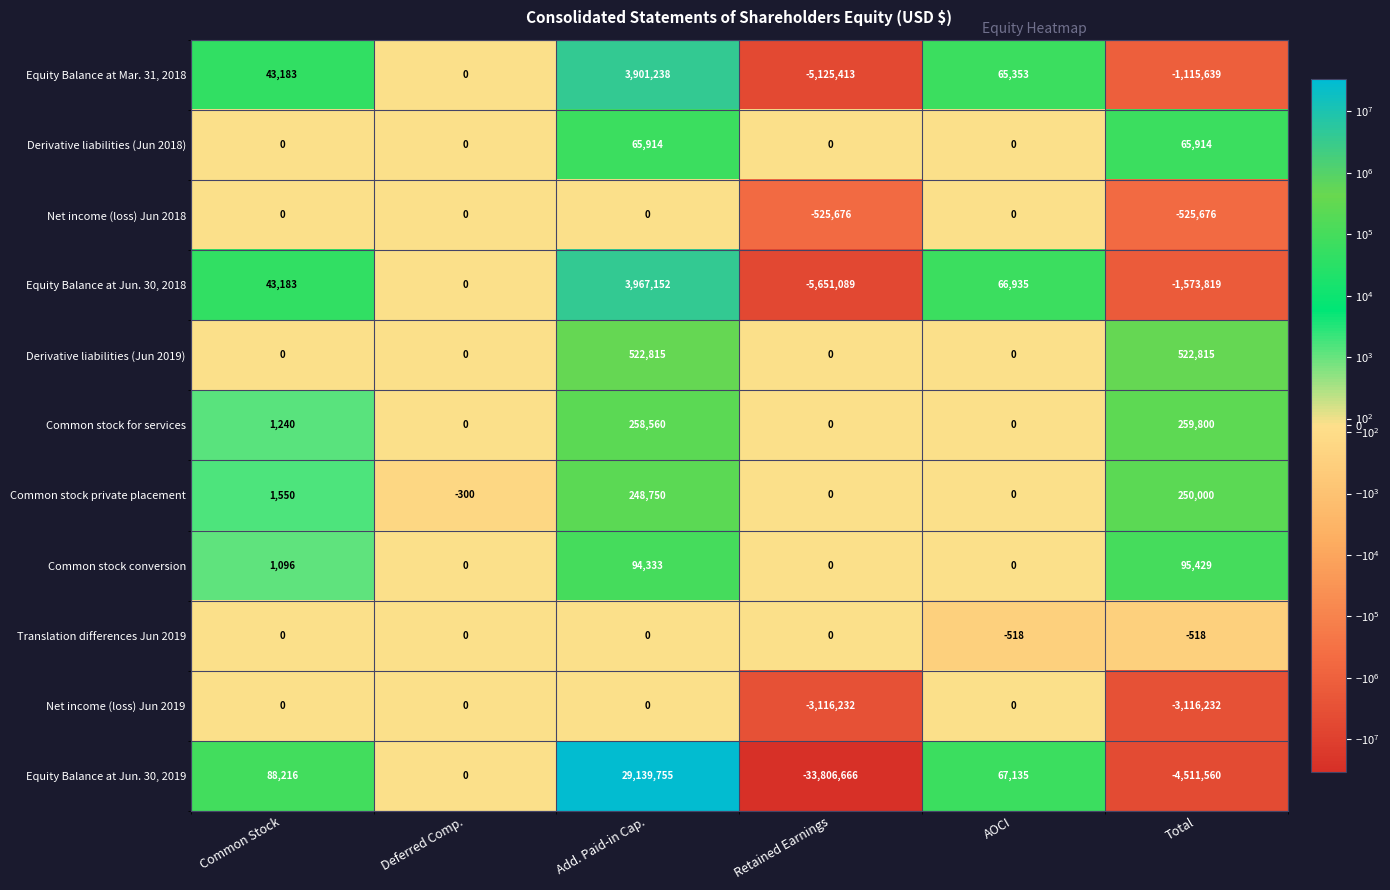

Between Add. Paid-in Cap. and Retained Earnings, which series saw the biggest shift?

Equity Balance at Jun. 30, 2019